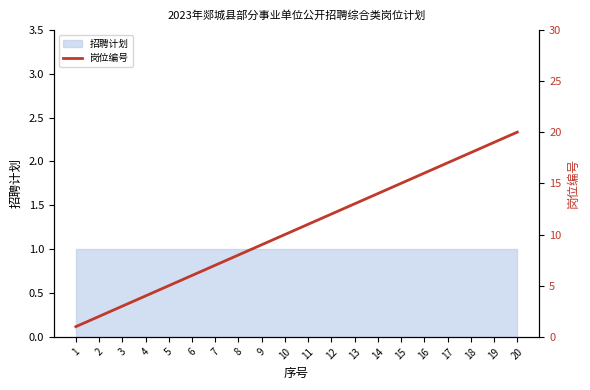

What is the value of the 17th point from the left?

17